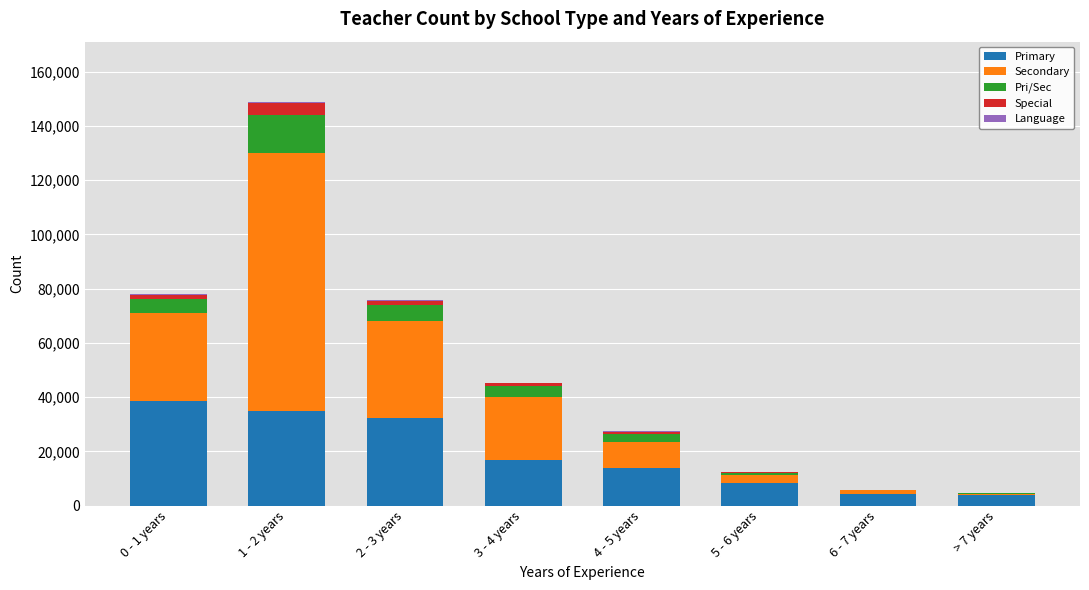

What is the maximum value for Primary?

38428